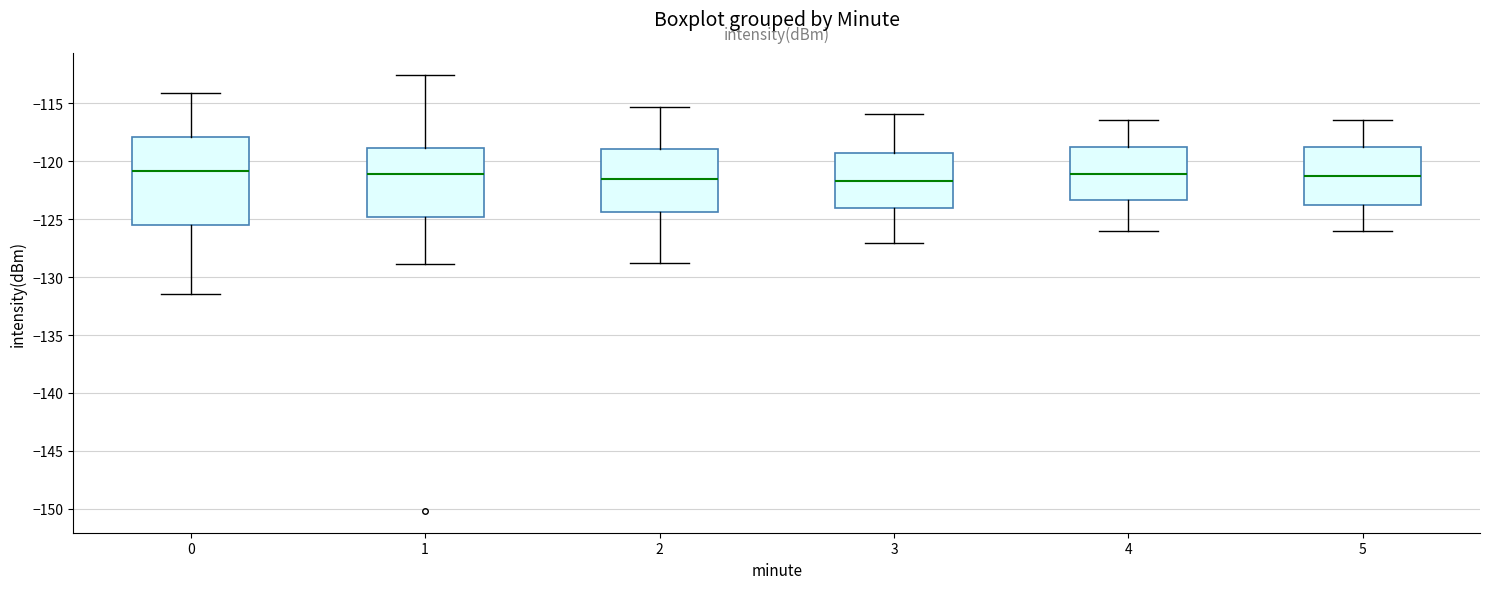

Where does the lower whisker of the box at x = 5 end on the y-axis? The values are not printed on the chart, so give them approximately, as read against the axis.

-126.0